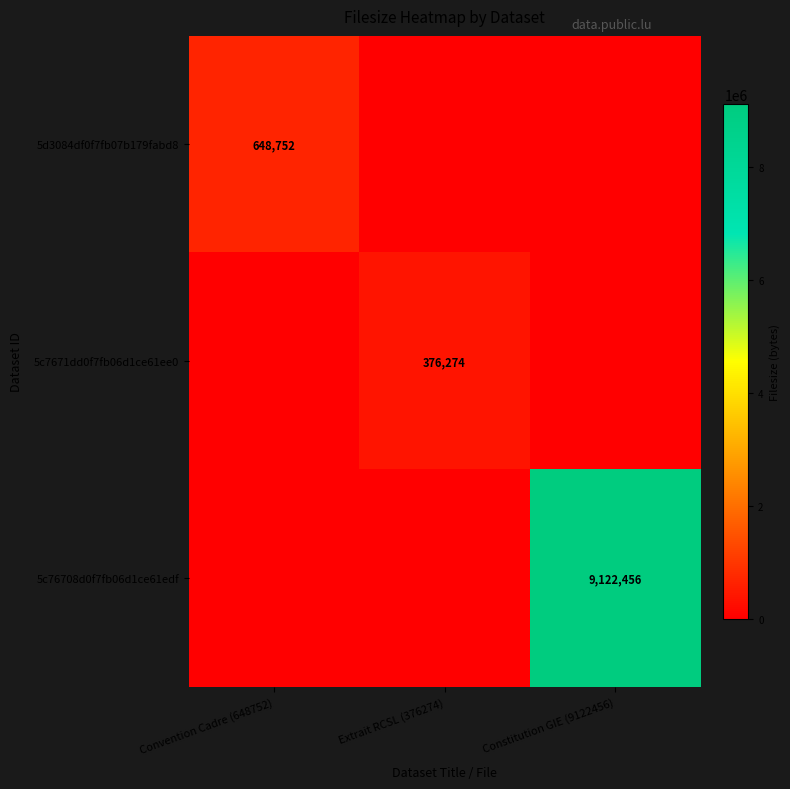

Is it true that 5c7671dd0f7fb06d1ce61ee0 equals 529322 at Extrait RCSL (376274)?

False